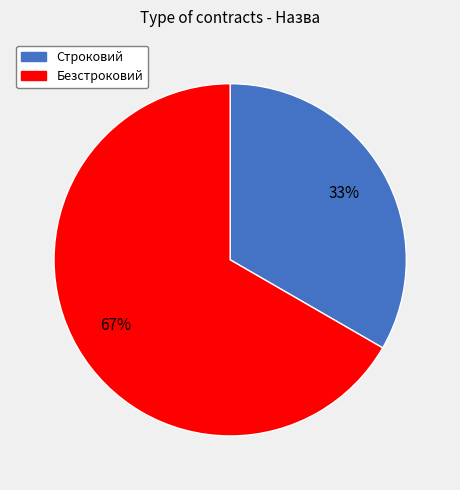

Between Безстроковий and Строковий, which is larger?

Безстроковий